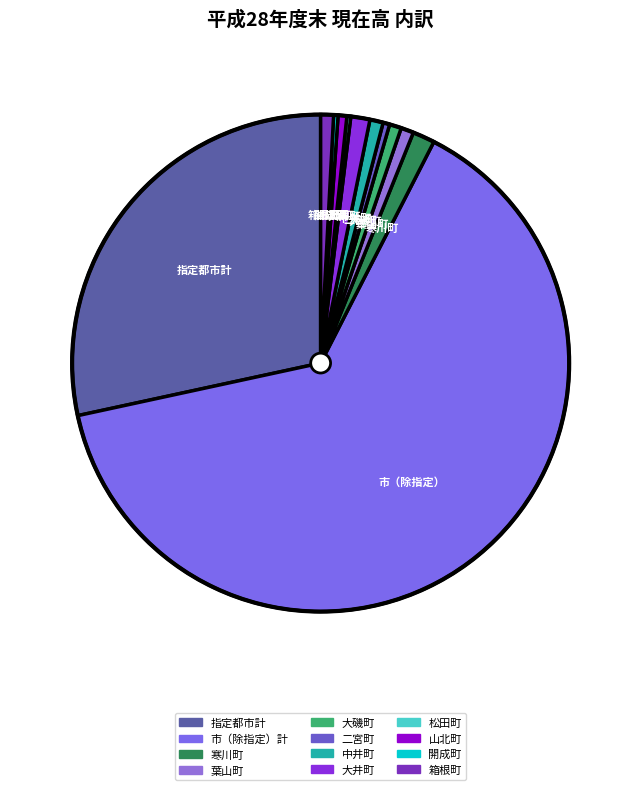

Is there any slice that represents more than half of the pie?

Yes